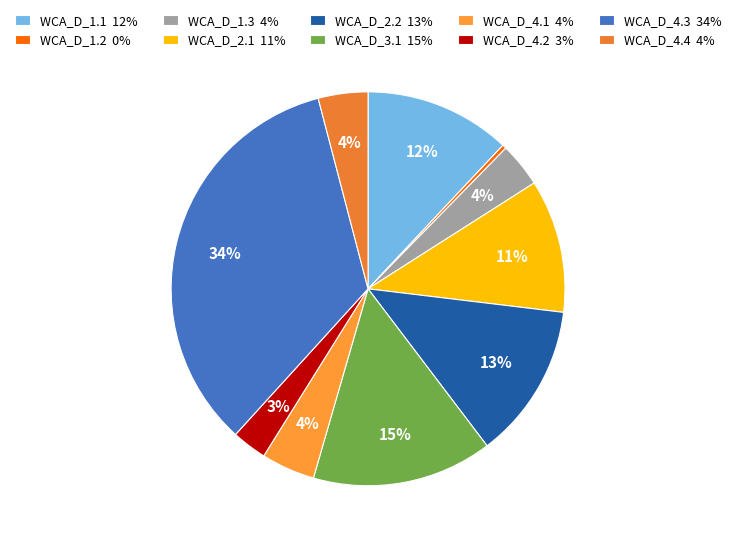

Count the number of slices in the pie.

10